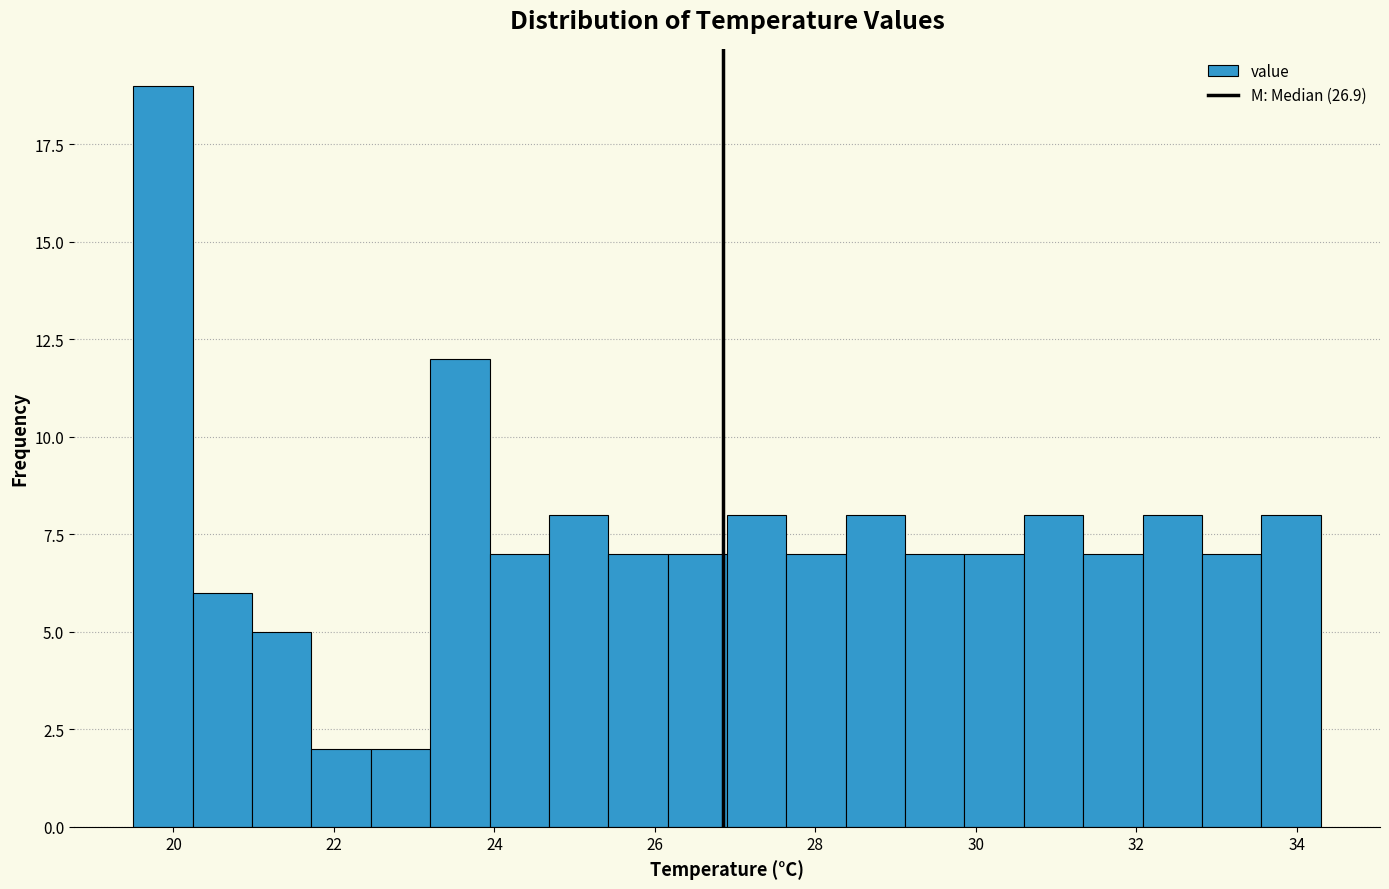

Read against the x-axis, roughly where is the centre of the tallest bar?

19.8